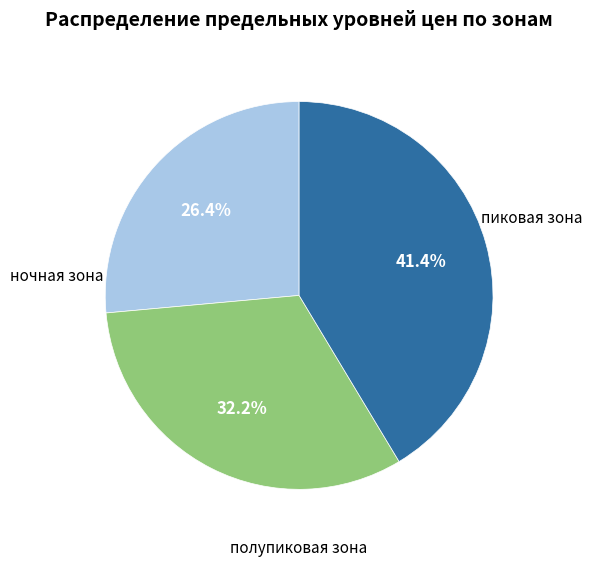

Is there any slice that represents more than half of the pie?

No